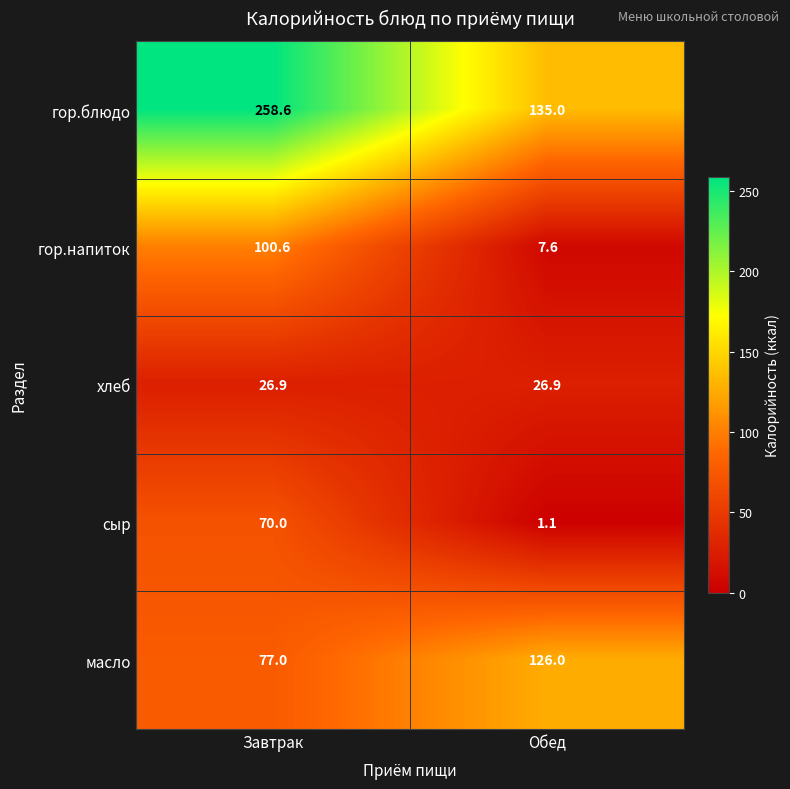

Reading left to right, list all the values displayed in this chart.

гор.блюдо: 258.6	135.0
гор.напиток: 100.6	7.6
хлеб: 26.9	26.9
сыр: 70.0	1.1
масло: 77.0	126.0